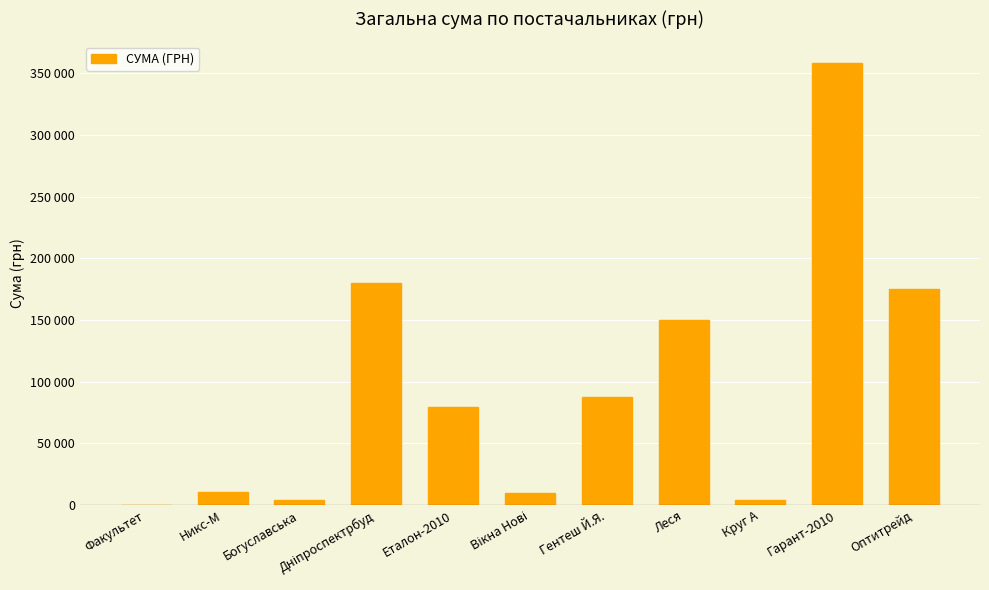

Does the chart contain any negative values?

No